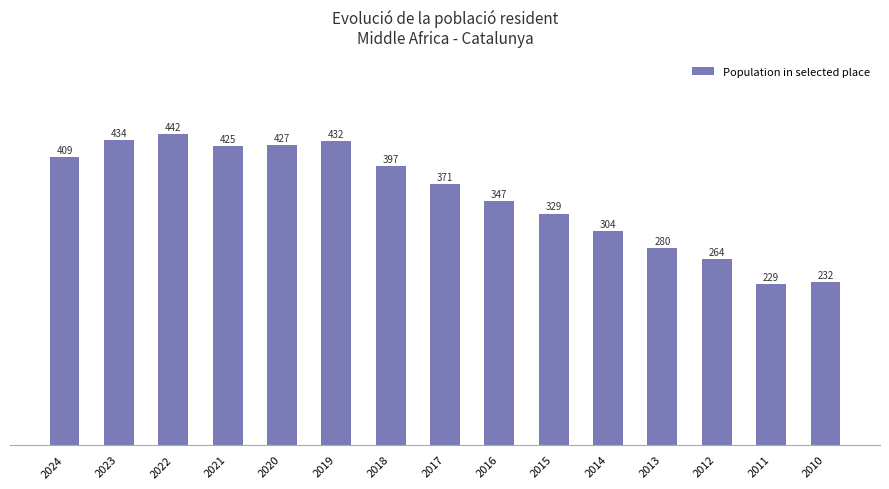

The chart shows a value of 410 at 2010. True or false?

False